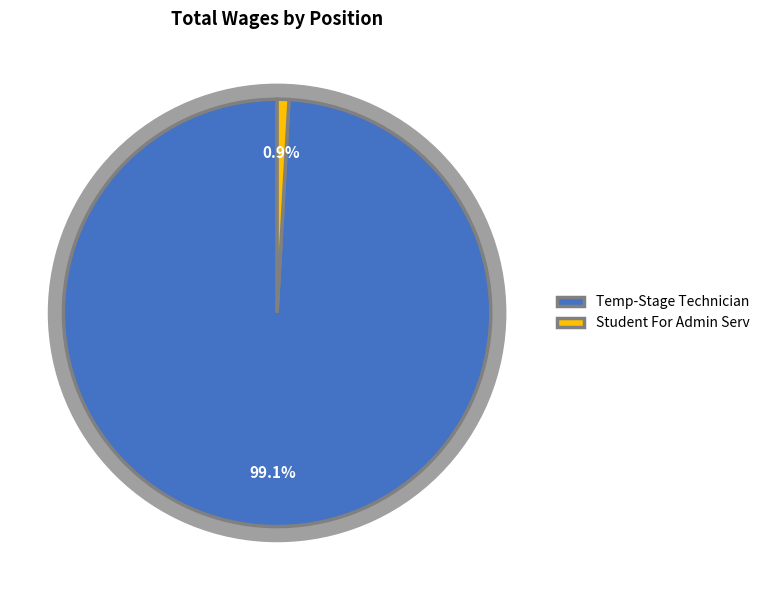

What is the majority slice?

Temp-Stage Technician